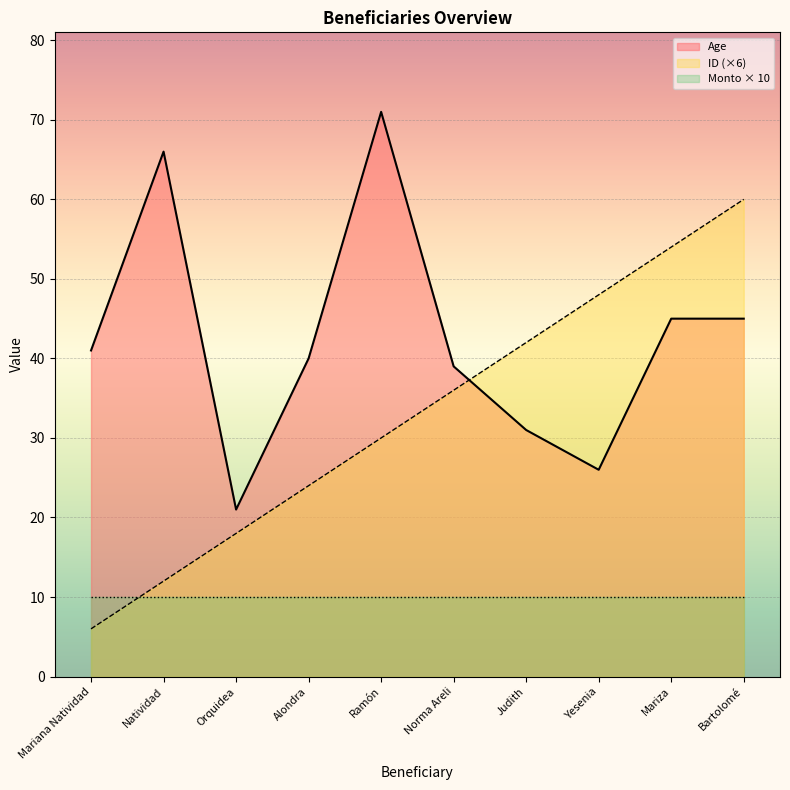

The Age (line) series shows 10 at Orquidea. True or false?

False